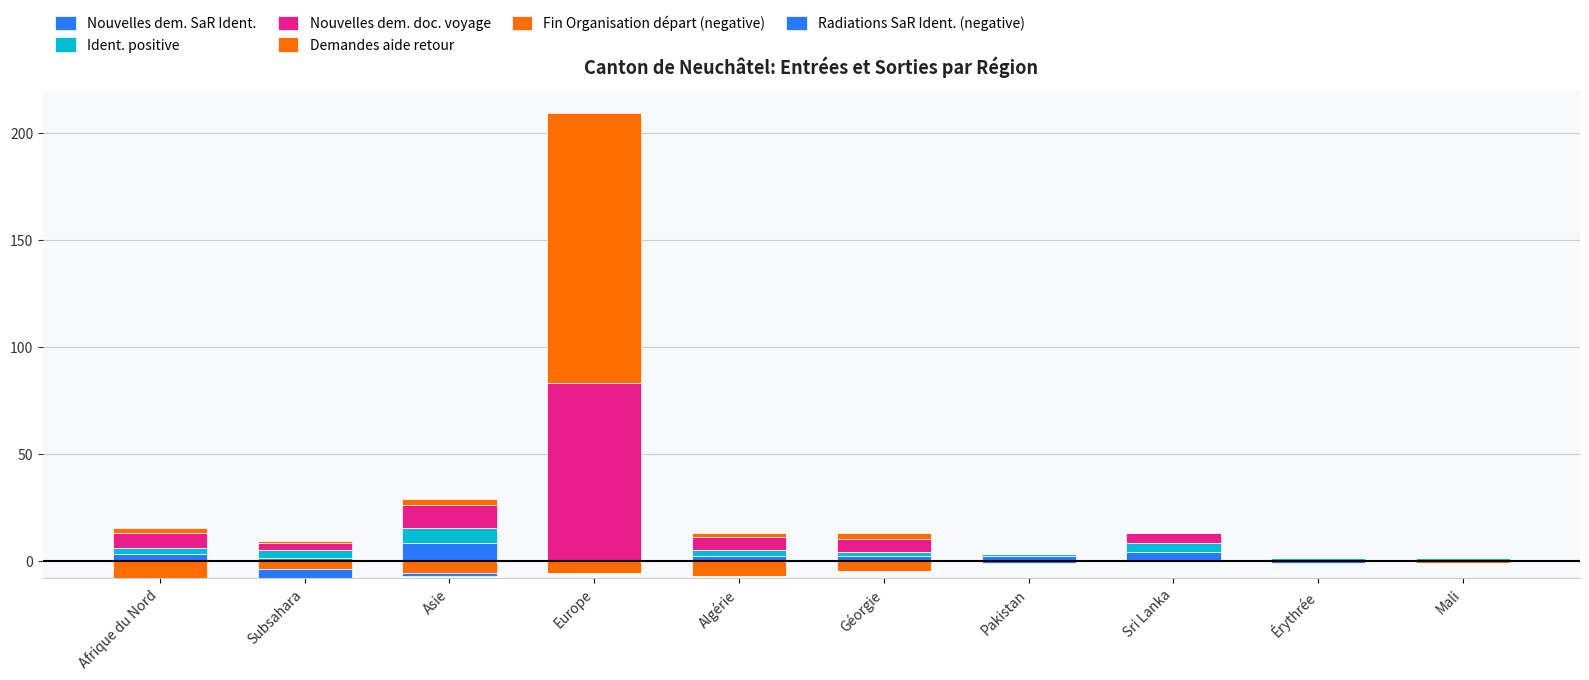

What is the sum of all Demandes aide retour values?

137